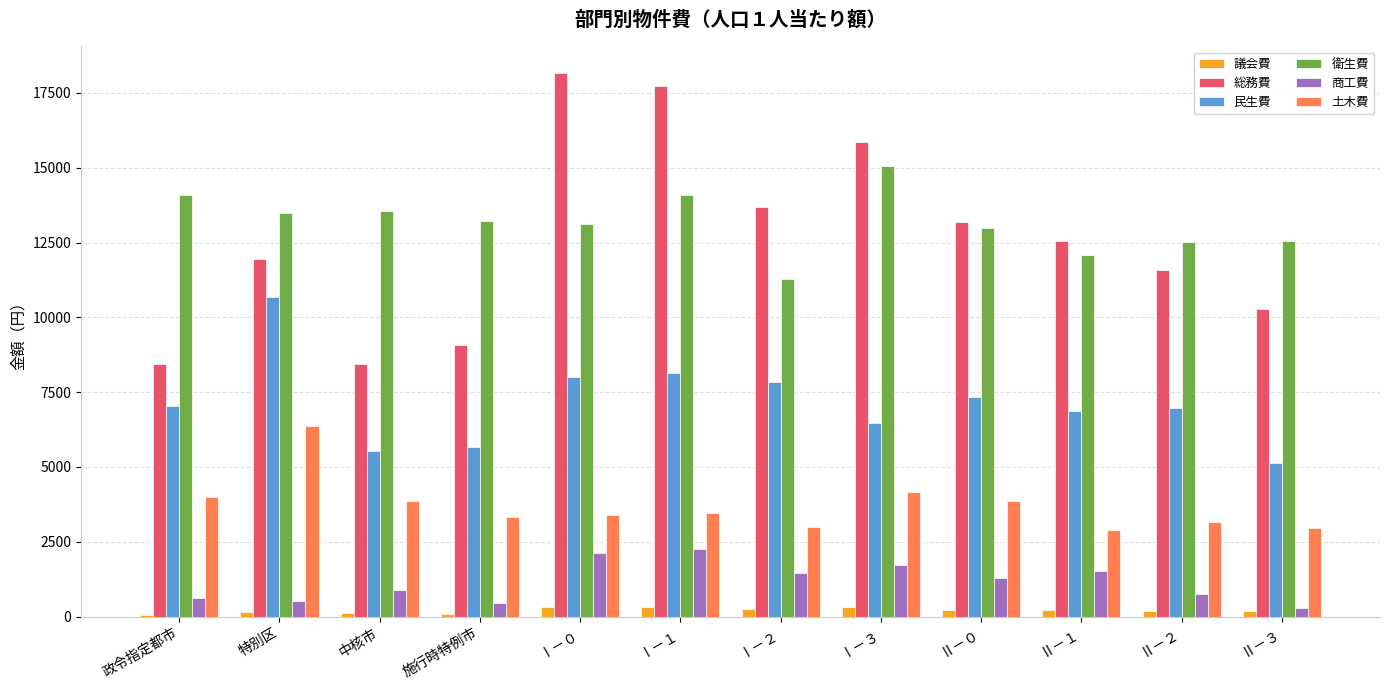

Does the chart contain stacked bars?

No